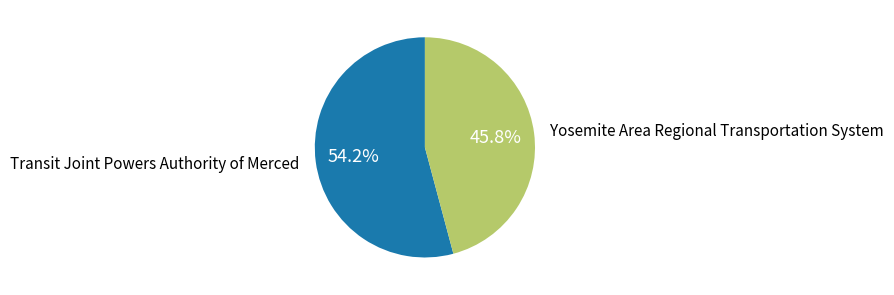

Is there a majority slice in this chart?

Yes